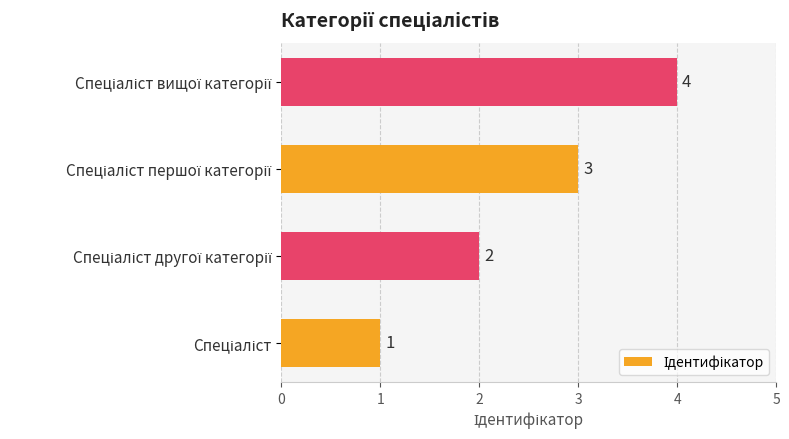

What is the greatest value displayed?

4